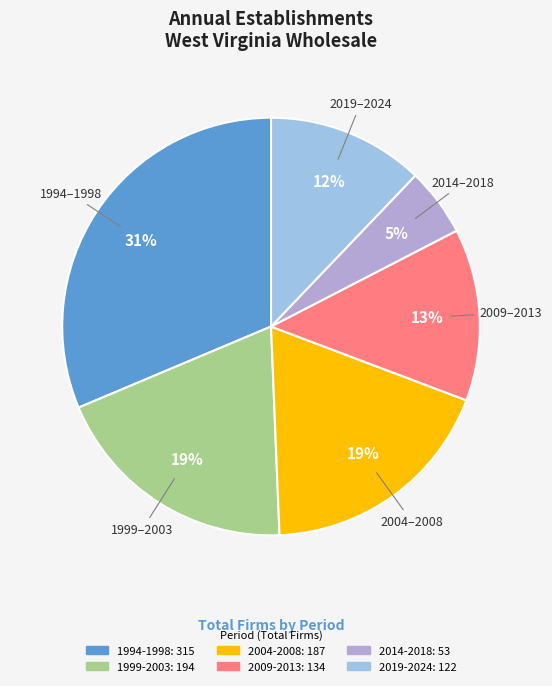

To the nearest percent, what is the difference between the largest and smallest slice percentages?

26%